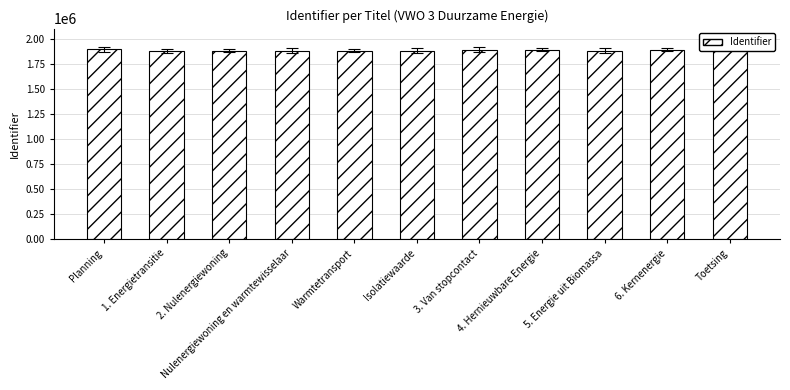

What is the minimum value shown in the chart?

1884715